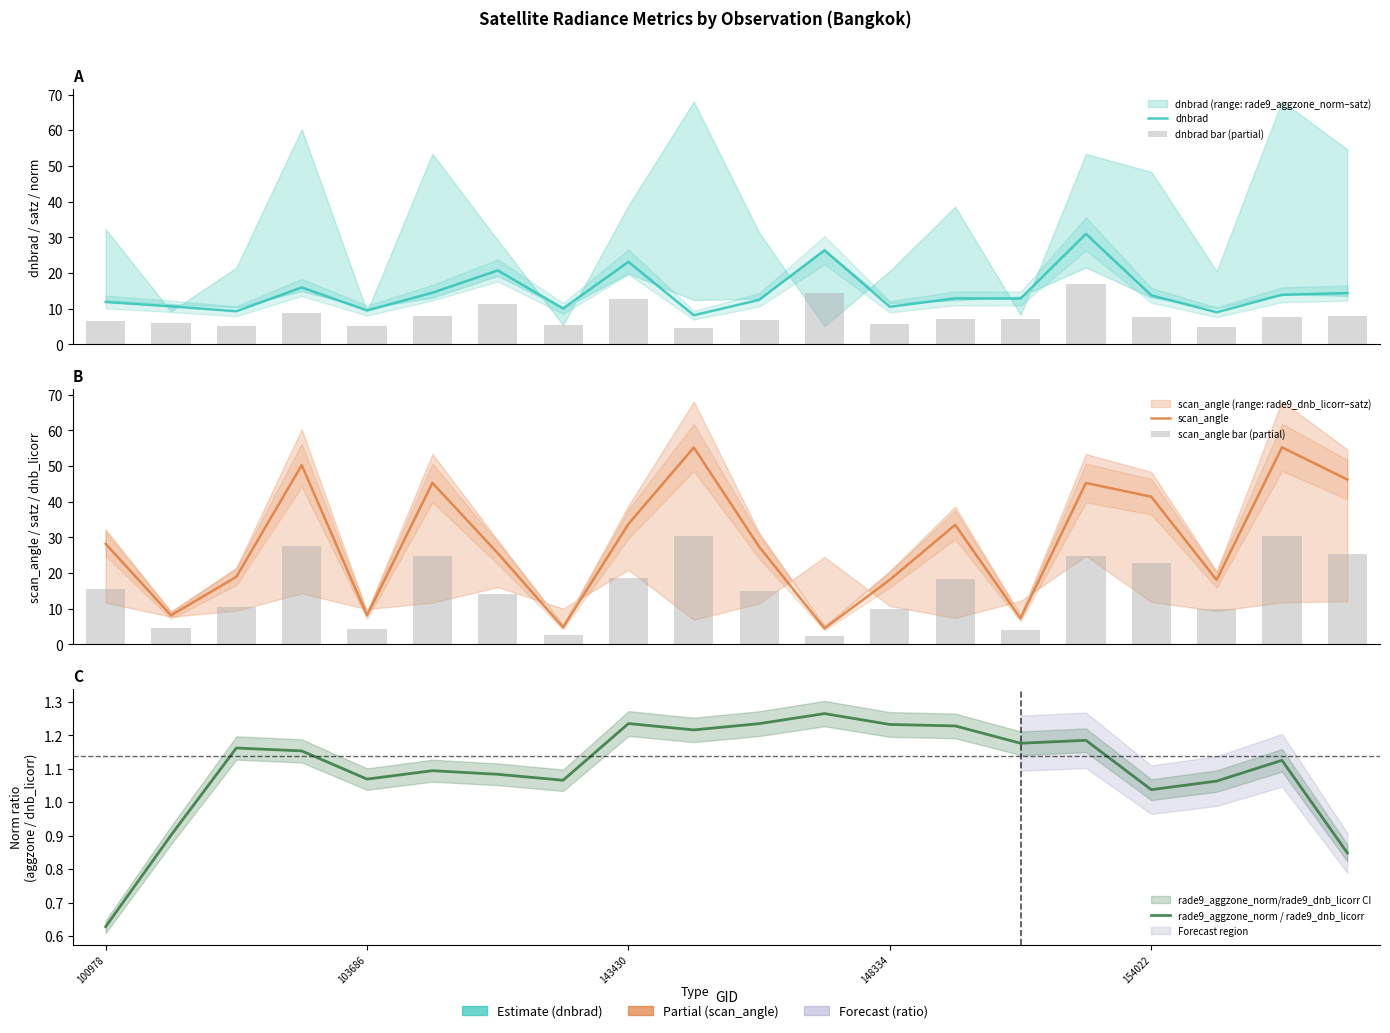

At 143430, list the series in order from largest to smallest.

scan_angle, dnbrad, scan_angle bar (partial), dnbrad bar (partial), rade9_aggzone_norm / rade9_dnb_licorr